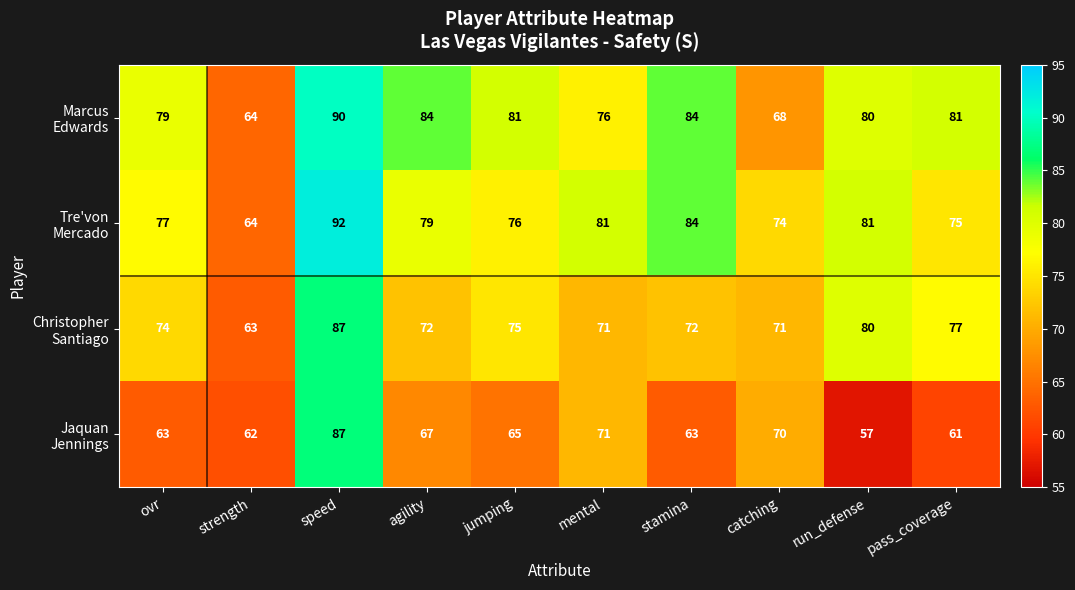

What is the spread (max minus min) of values at agility?

17